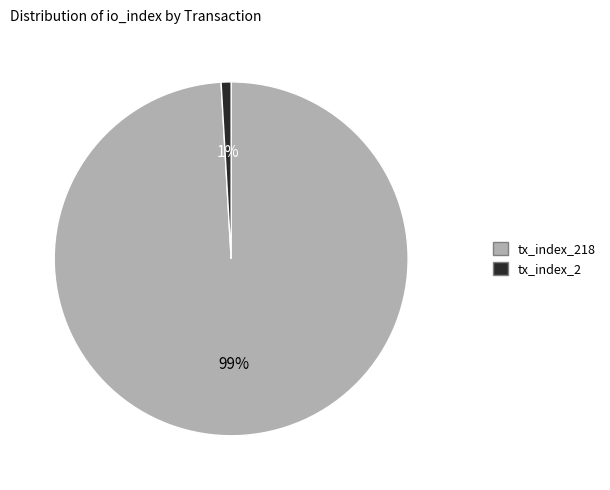

To the nearest percent, what is the average slice percentage?

50%